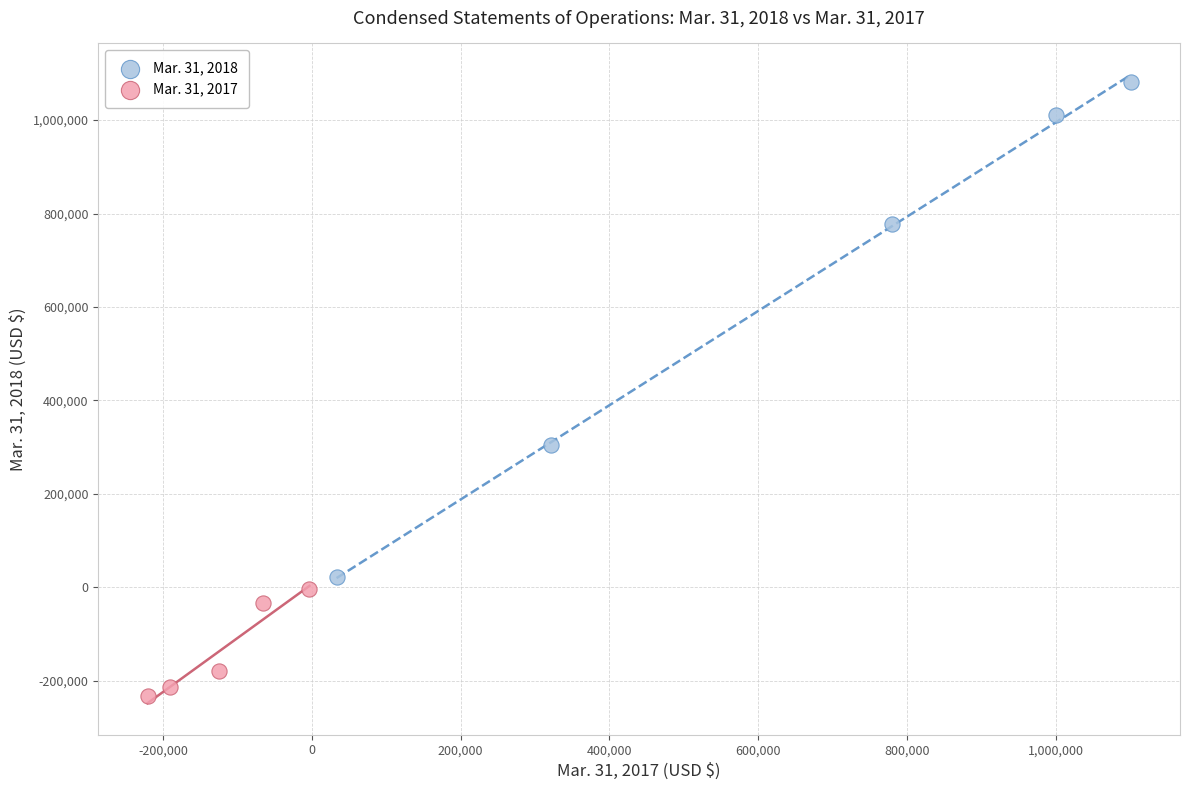

Which series has the largest Y range (max minus min)?

Mar. 31, 2018